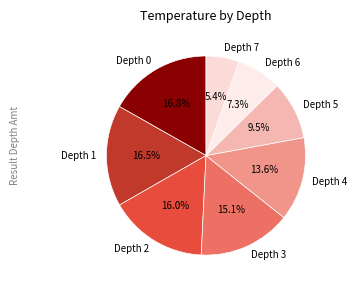

Is Depth 1 the majority of the pie?

No